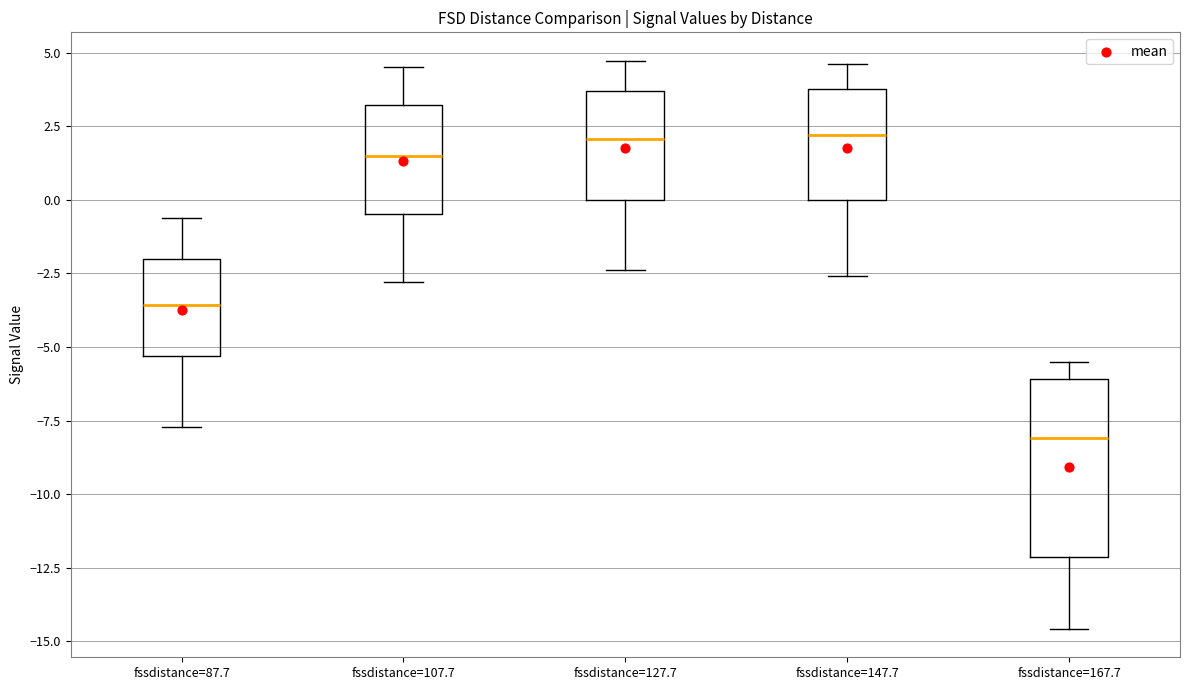

Which box is the tallest, from its lower edge to its upper edge?

fssdistance=167.7